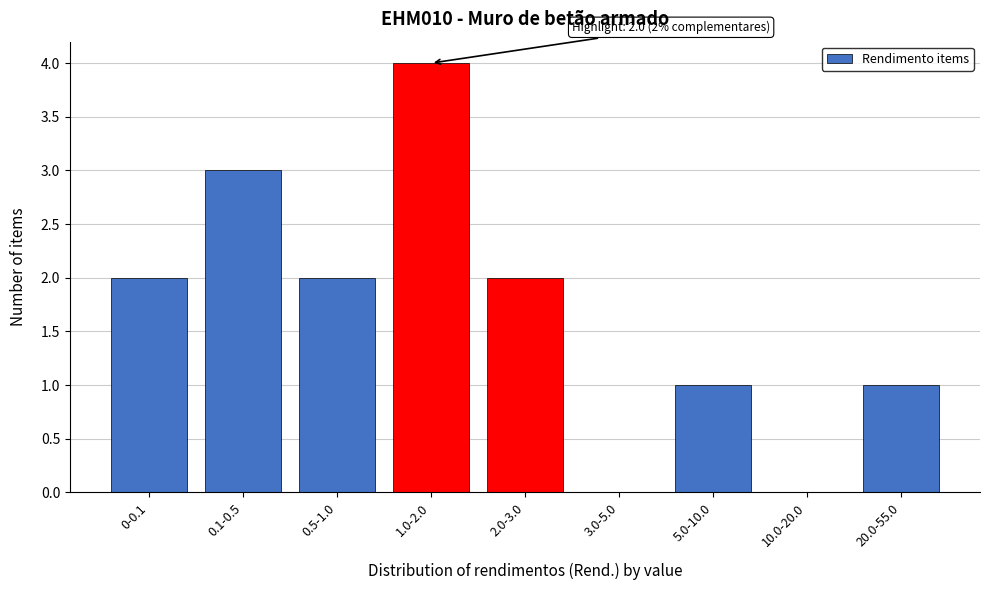

Reading left to right, transcribe all the data shown in this chart.

0-0.1=2	0.1-0.5=3	0.5-1.0=2	1.0-2.0=4	2.0-3.0=2	3.0-5.0=0	5.0-10.0=1	10.0-20.0=0	20.0-55.0=1